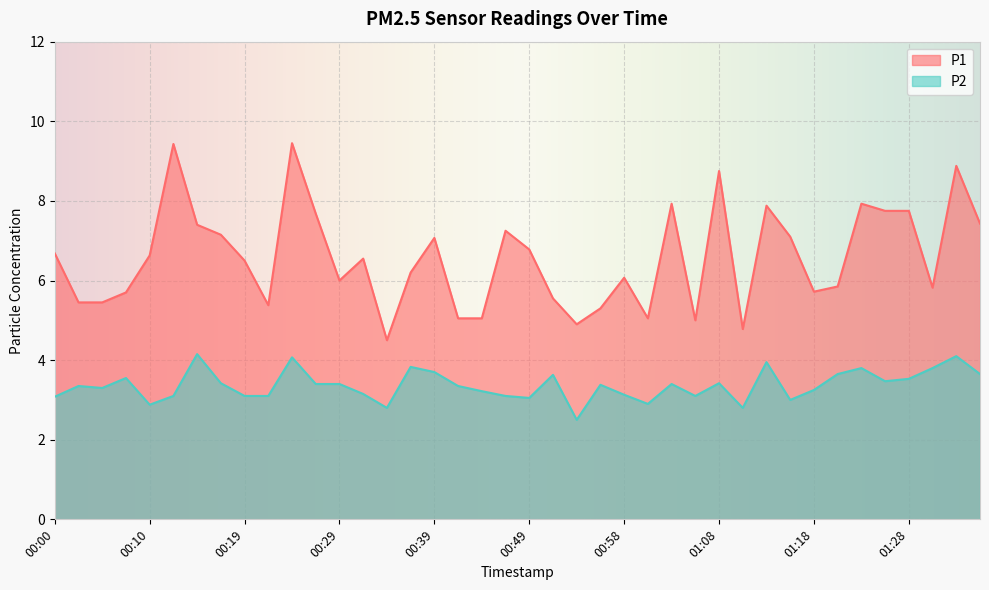

Which series has the largest total across all categories?

P1